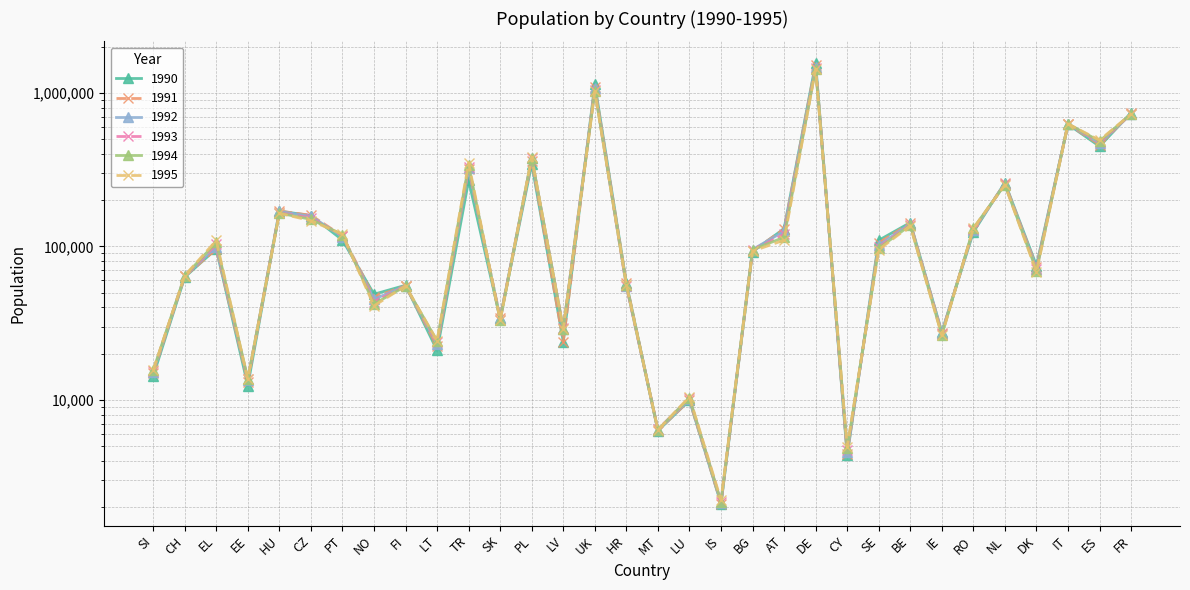

What is the difference between the maximum and minimum values in the 1995 series?

1431160